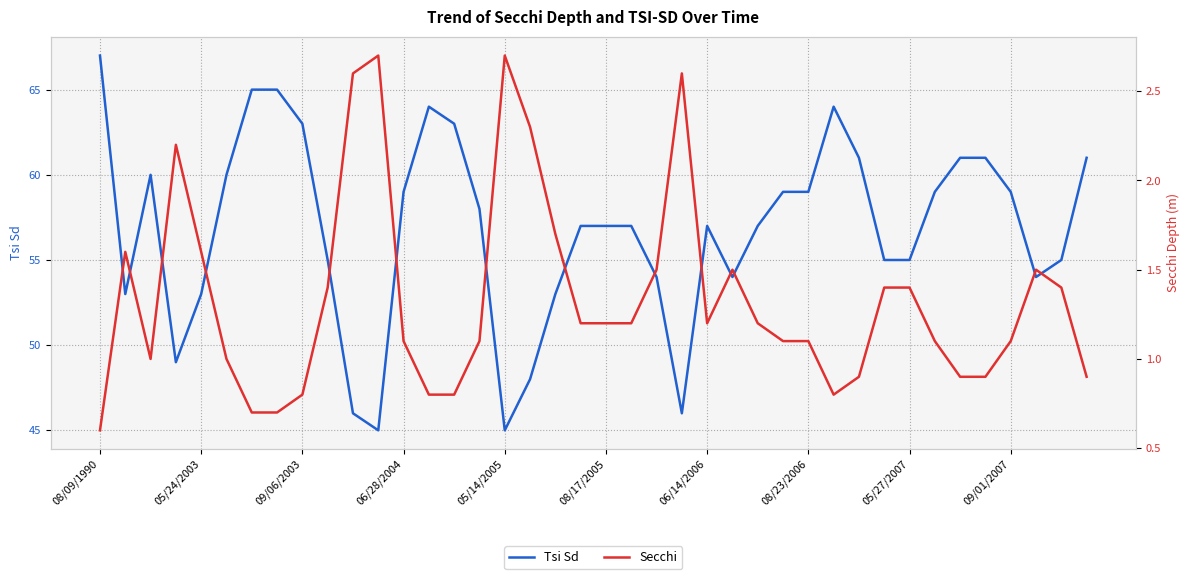

At 23, list the series in order from largest to smallest.

Tsi Sd, Secchi